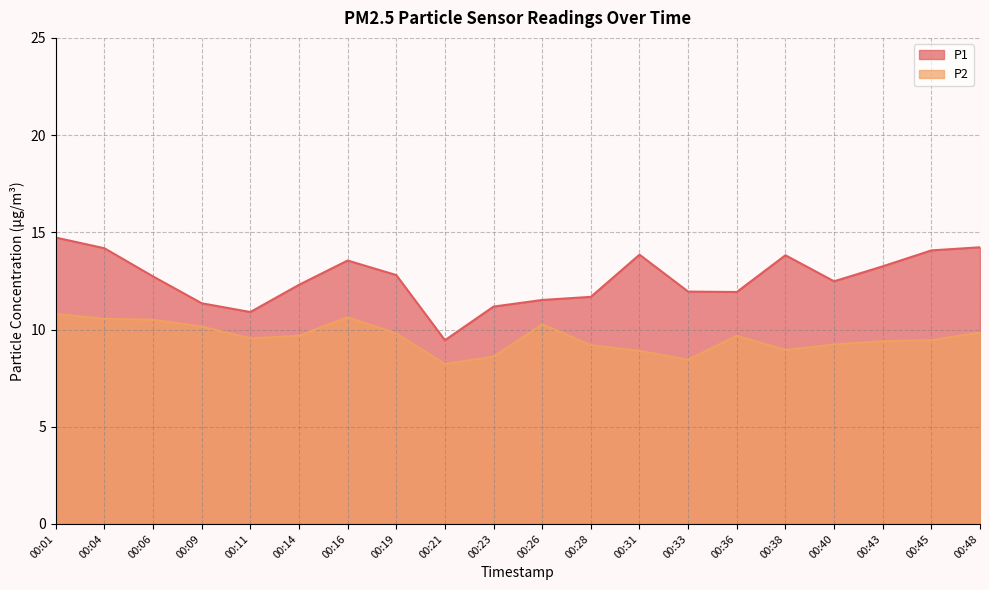

List the series in order of their overall mean, highest first.

P1, P2